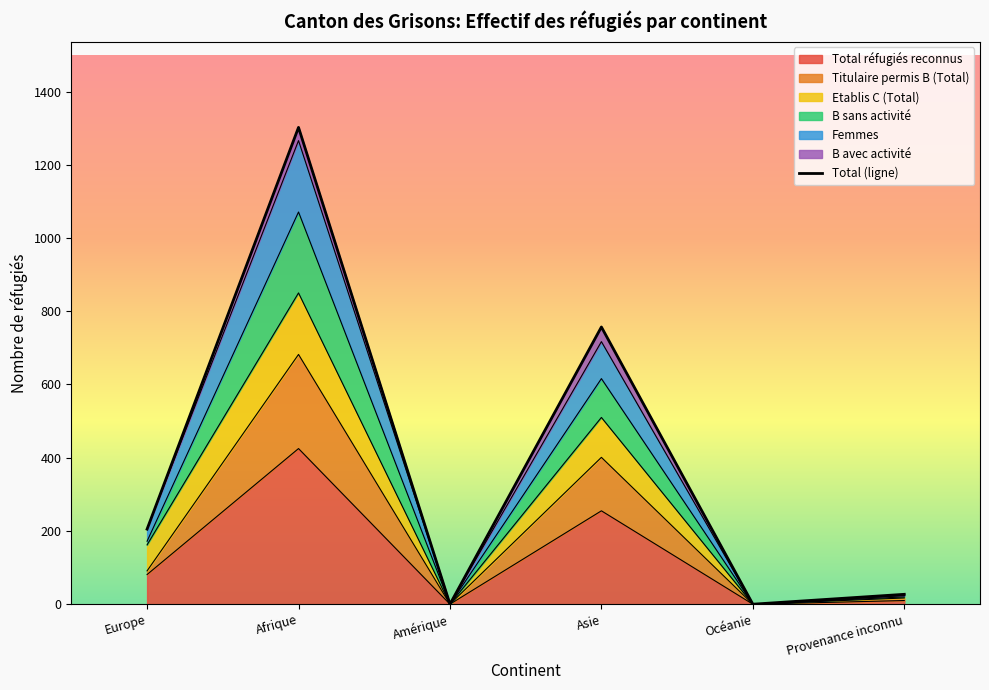

At which label does the data first exceed 205?

Afrique